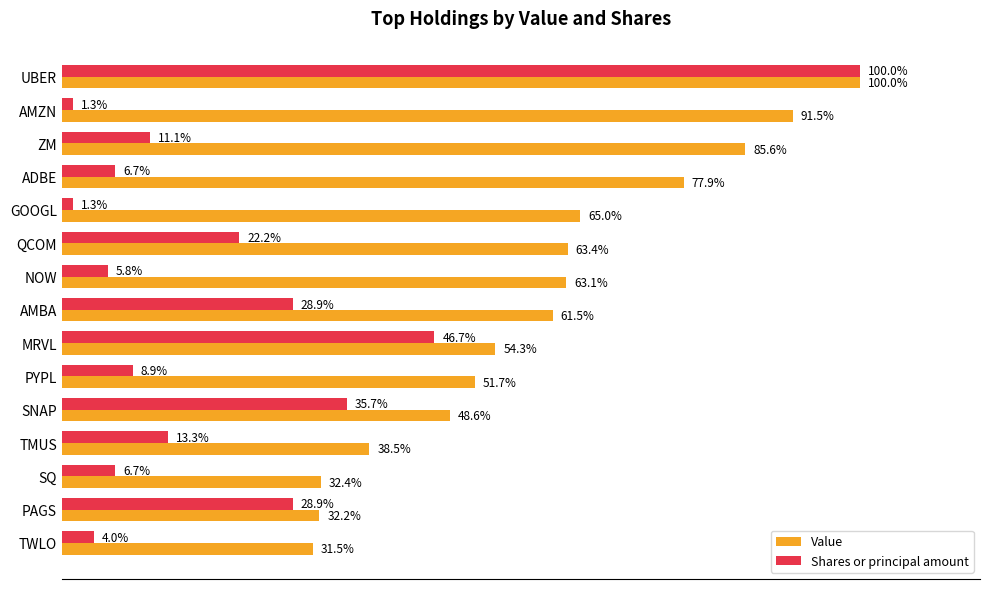

At which category does the chart reach its peak across all series?

UBER